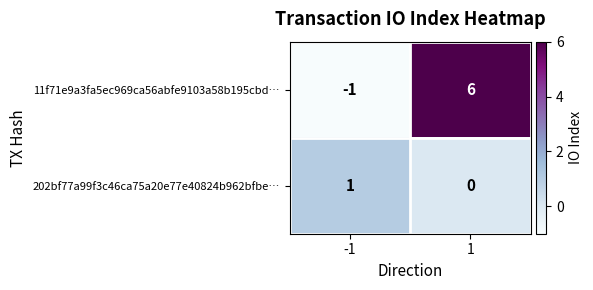

Reading left to right, what are all the values shown in this chart?

11f71e9a3fa5ec969ca56abfe9103a58b195cbd…: -1=-1	1=6
202bf77a99f3c46ca75a20e77e40824b962bfbe…: -1=1	1=0